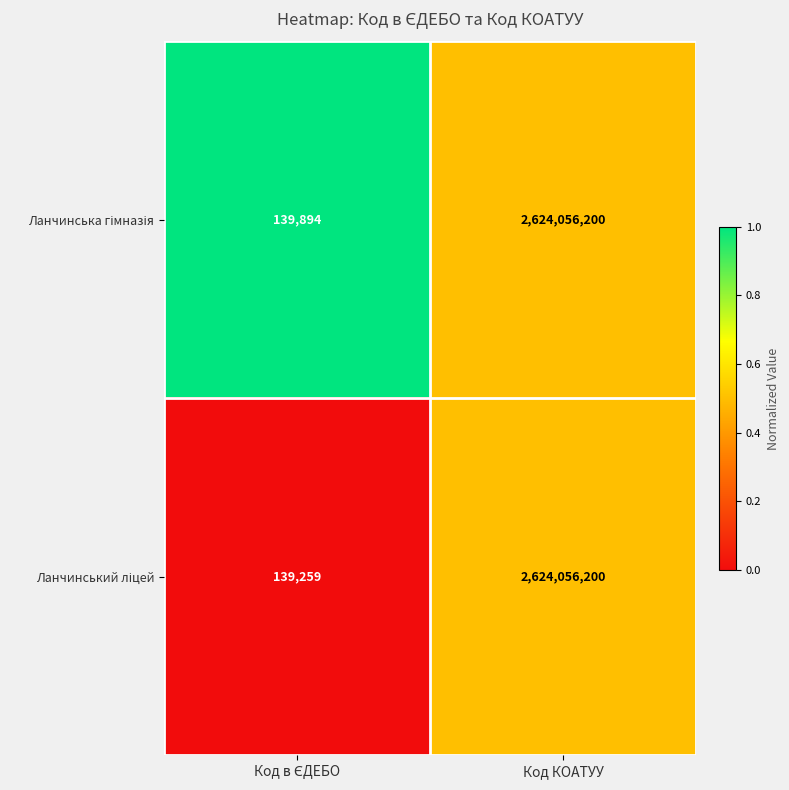

At which category is the sum across all series the highest?

Код КОАТУУ